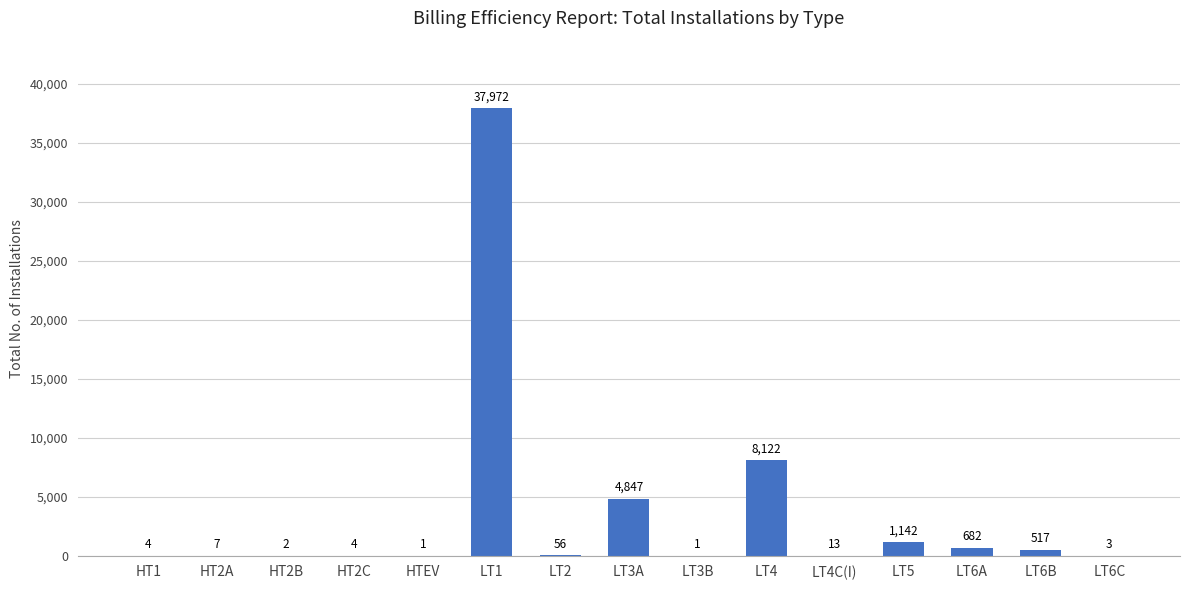

At which category does the chart reach its peak across all series?

LT1